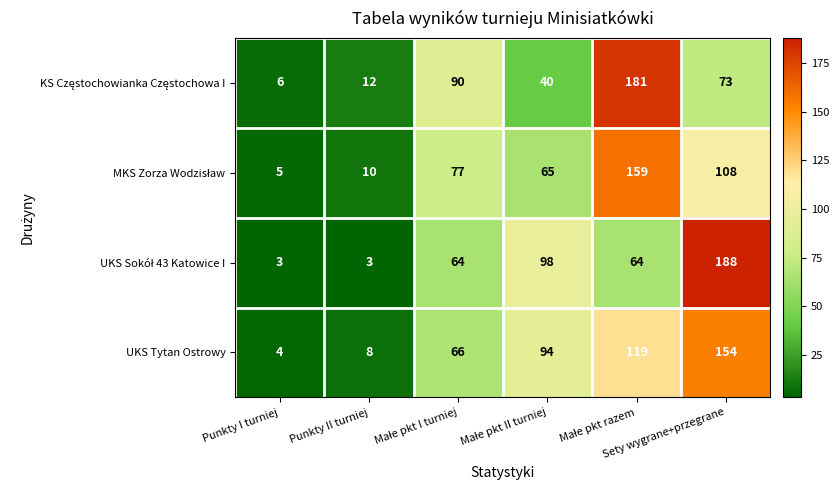

What is the average value of the UKS Tytan Ostrowy series?

74